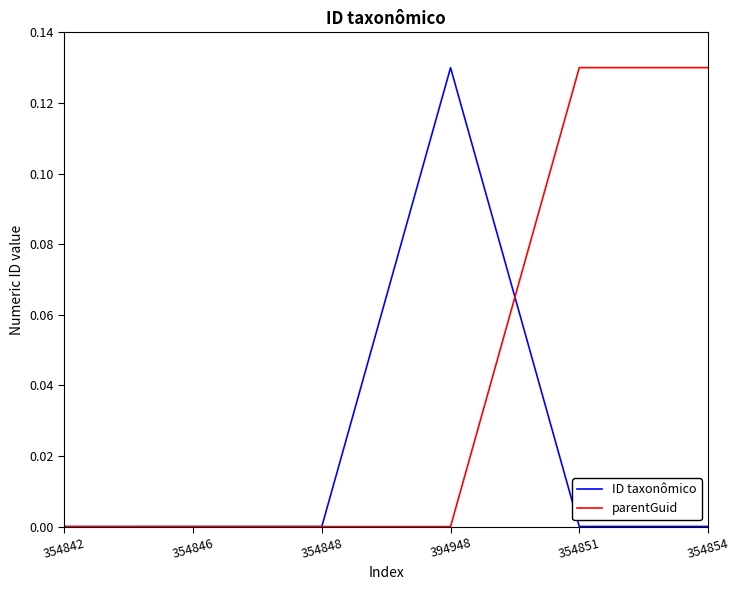

In ID taxonômico, how many points are higher than both neighbors (excluding endpoints)?

1